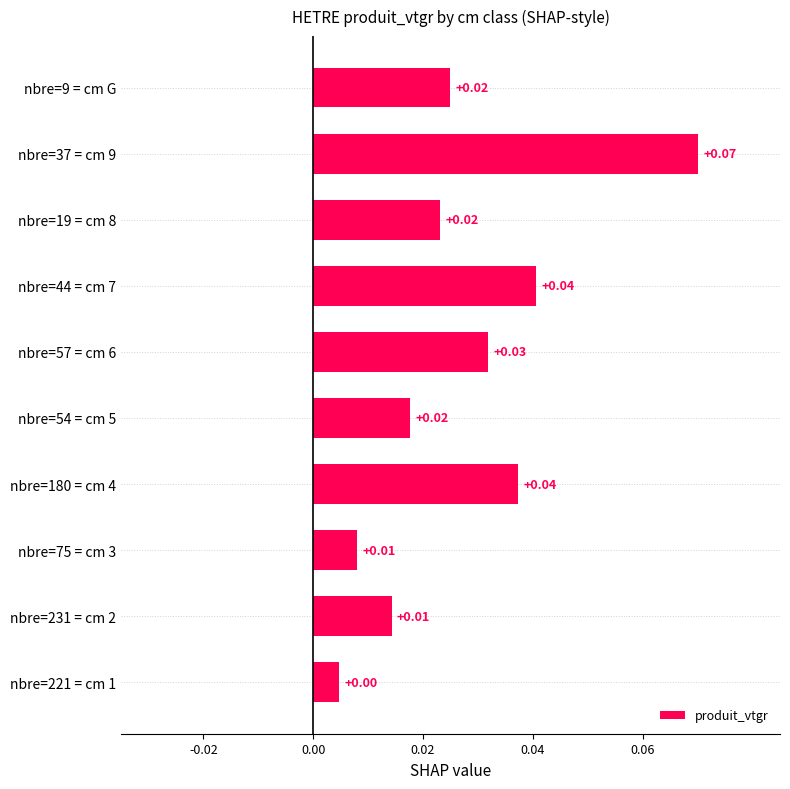

Which has a higher value, nbre=37 = cm 9 or nbre=180 = cm 4?

nbre=37 = cm 9